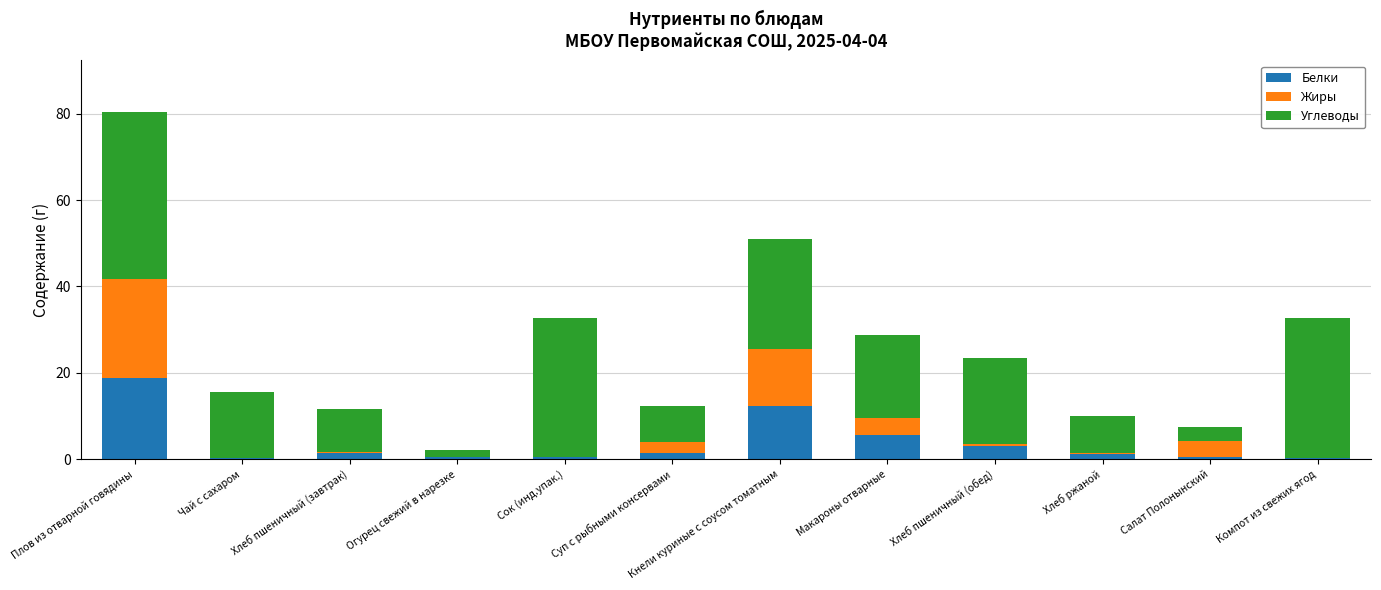

What is the total value across all series at Плов из отварной говядины?

80.3